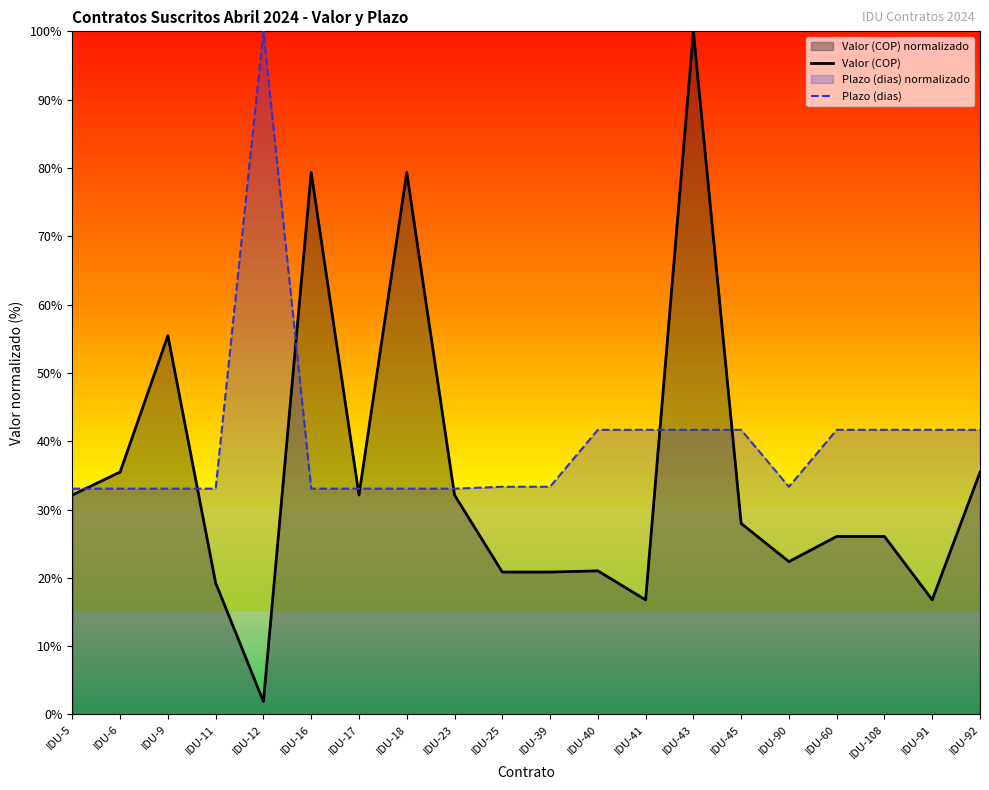

List the labels in order of Plazo (dias) value, largest first.

IDU-12, IDU-40, IDU-41, IDU-43, IDU-45, IDU-60, IDU-108, IDU-91, IDU-92, IDU-25, IDU-39, IDU-90, IDU-5, IDU-6, IDU-9, IDU-11, IDU-16, IDU-17, IDU-18, IDU-23